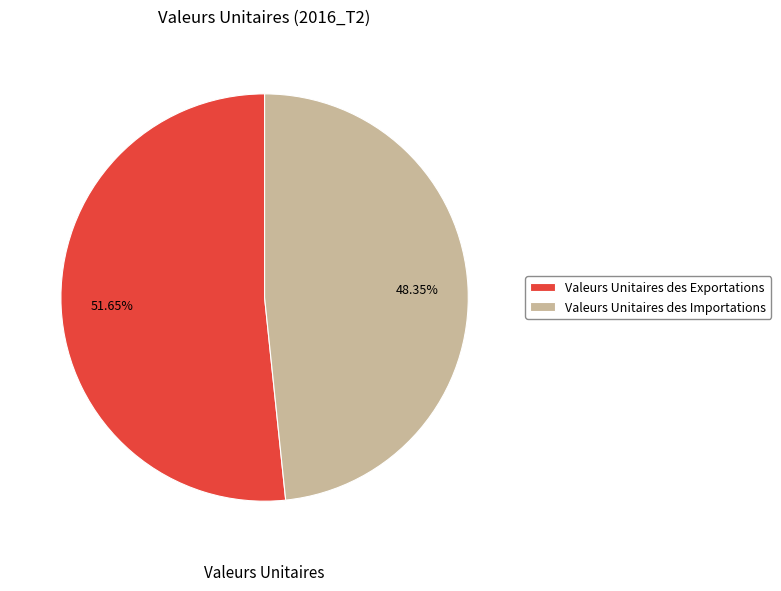

Which category has the smallest portion of the pie?

Valeurs Unitaires des Importations